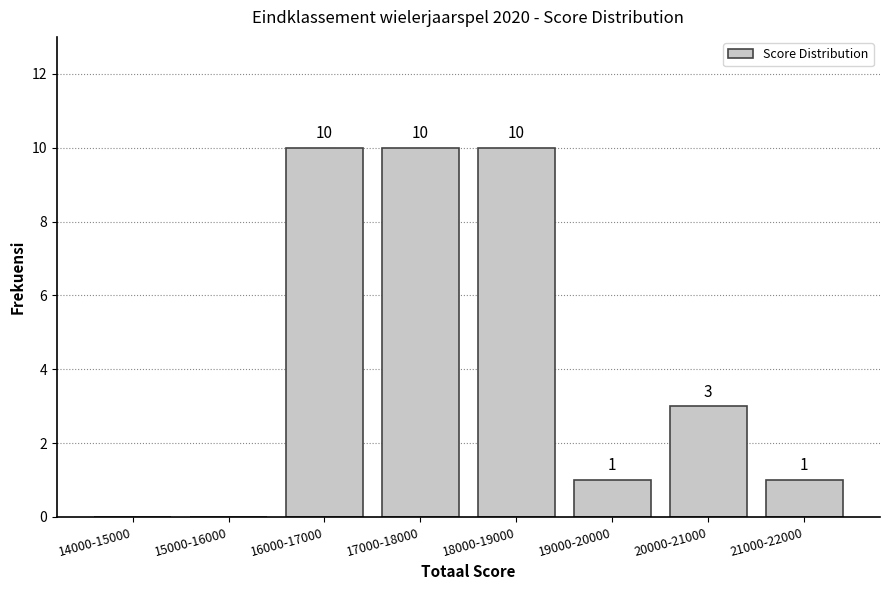

Reading left to right, list all the values displayed in this chart.

14000-15000=0	15000-16000=0	16000-17000=10	17000-18000=10	18000-19000=10	19000-20000=1	20000-21000=3	21000-22000=1